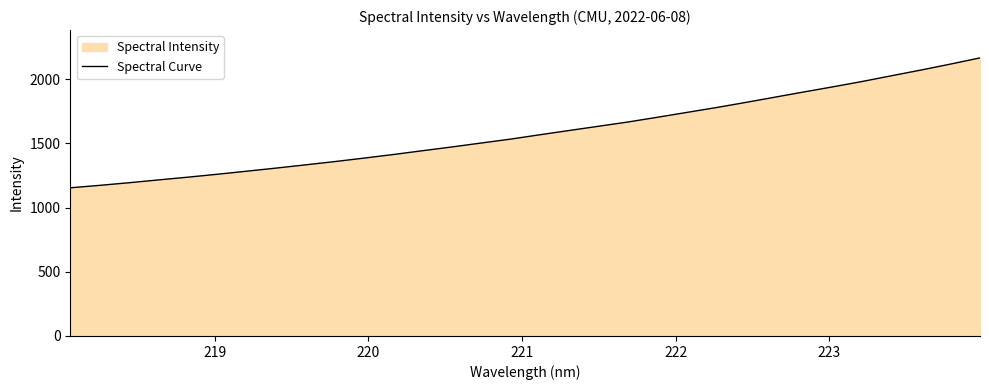

What is the minimum value shown in the chart?

1153.9